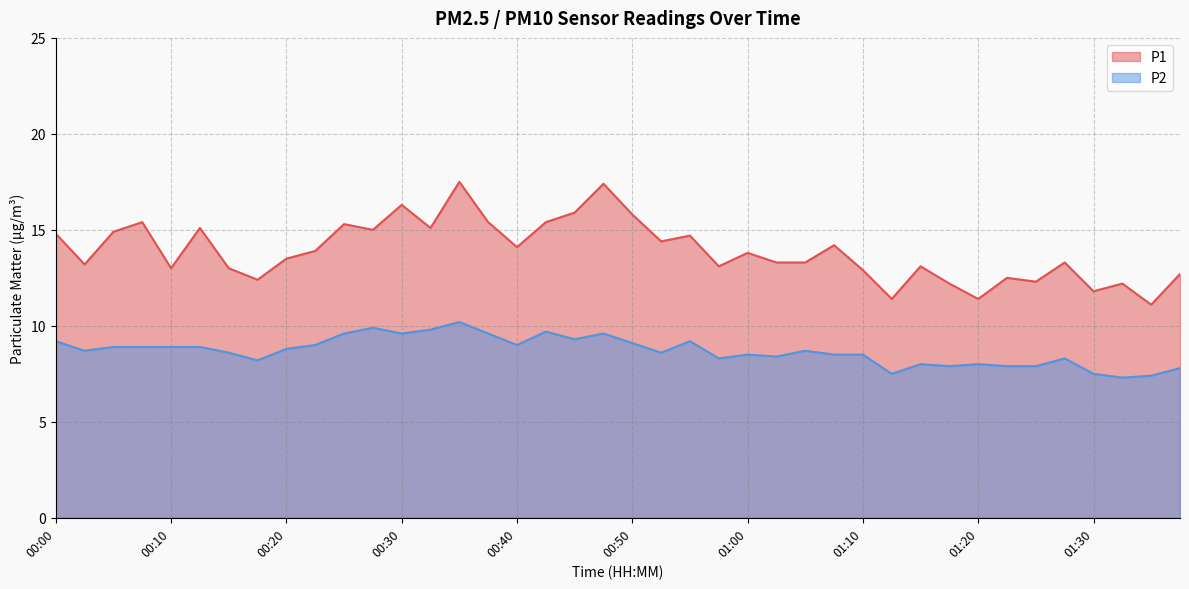

What is the difference between the second highest and second lowest values in the P1 series?

6.0